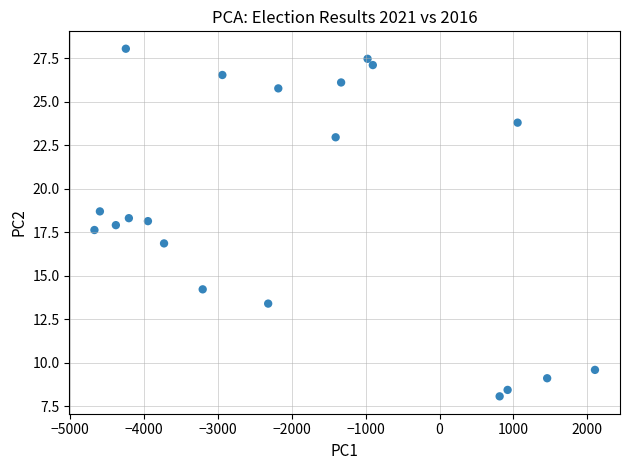

What is the range of Y values (max minus min)?

20.0